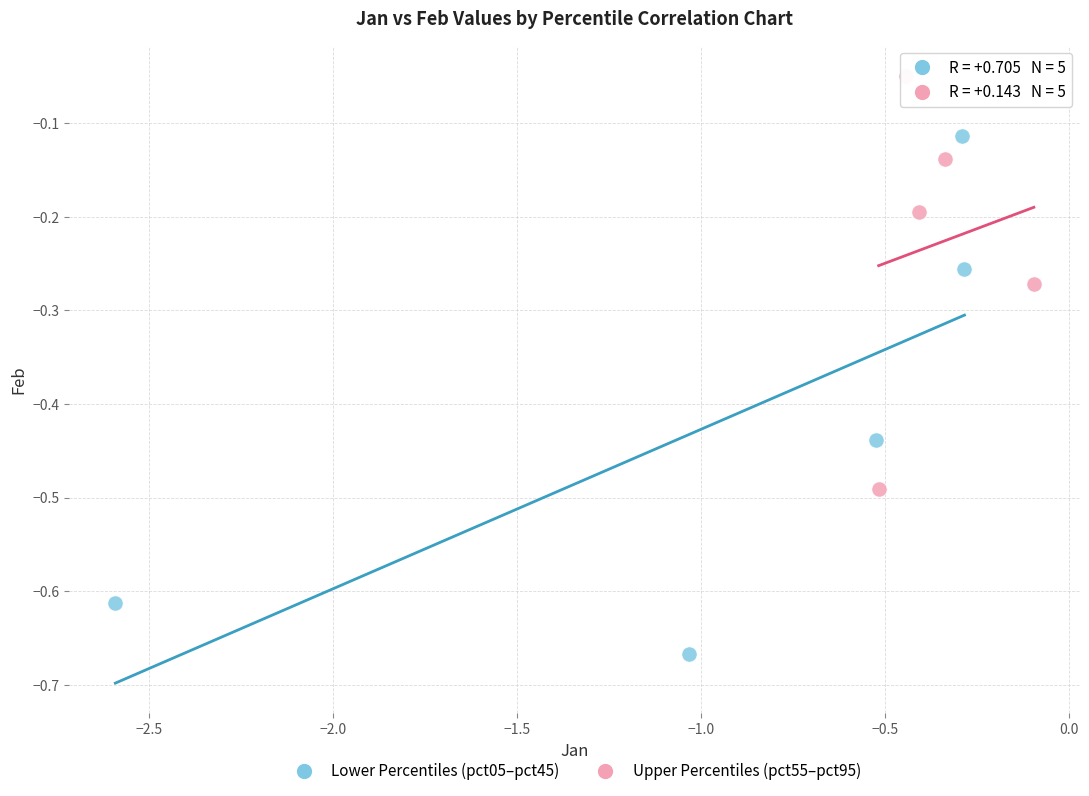

What are all the series names shown in the legend?

Lower Percentiles (pct05–pct45), Upper Percentiles (pct55–pct95)